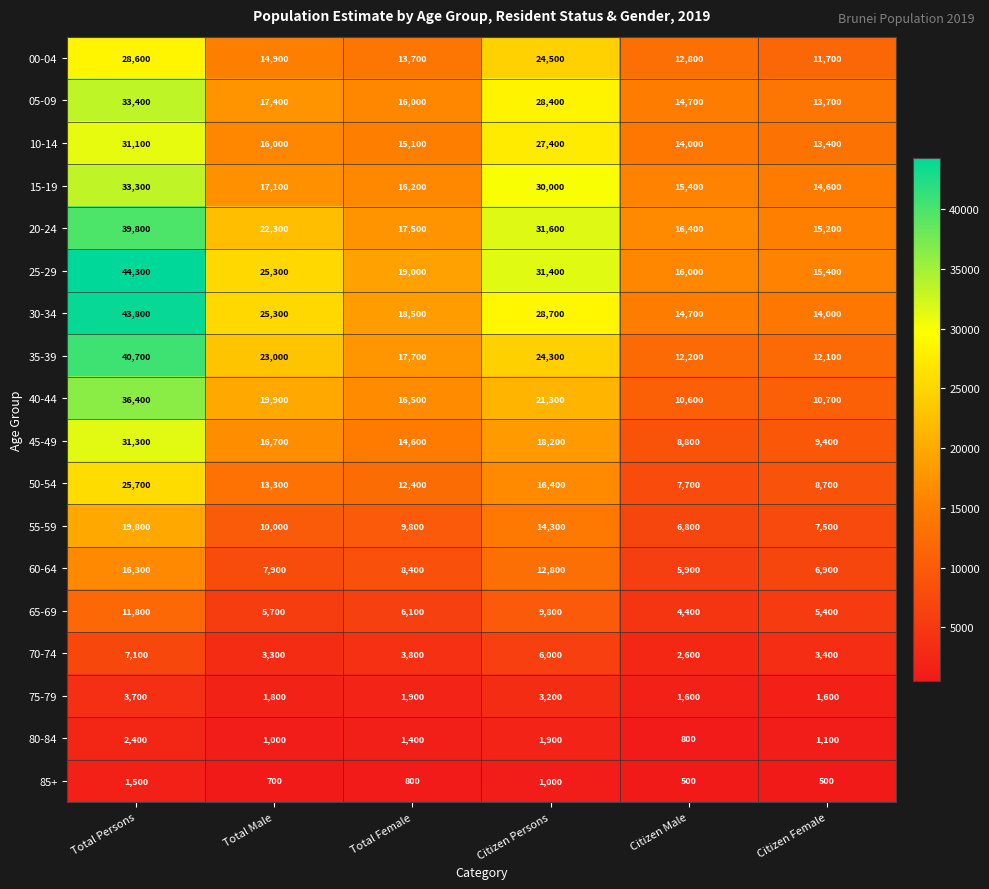

What is the difference between the 00-04 values at Citizen Male and Citizen Persons?

11700